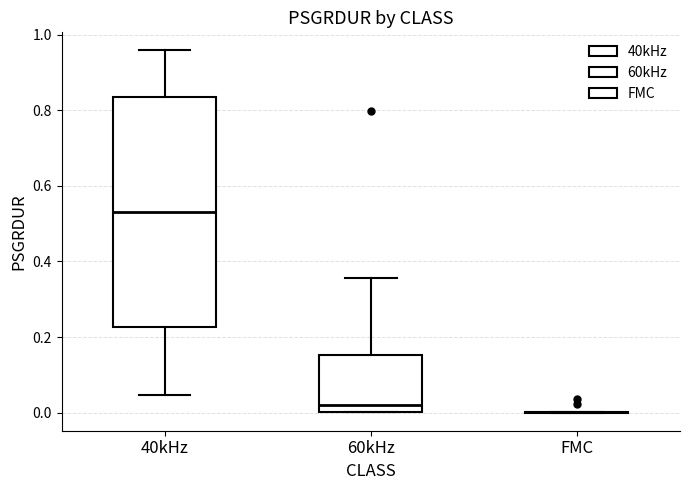

Reading left to right, read every box against the y-axis: the position of its median line, the range the box covers, and the ends of its whiskers. The values are not printed on the chart, so give them approximately, as read against the axis.

40kHz: median 0.54, box 0.22 to 0.84, whiskers 0.04 to 0.96
60kHz: median 0.02, box 0.00 to 0.16, whiskers 0.00 to 0.36
FMC: box collapsed to a line at 0.00, whiskers 0.00 to 0.00